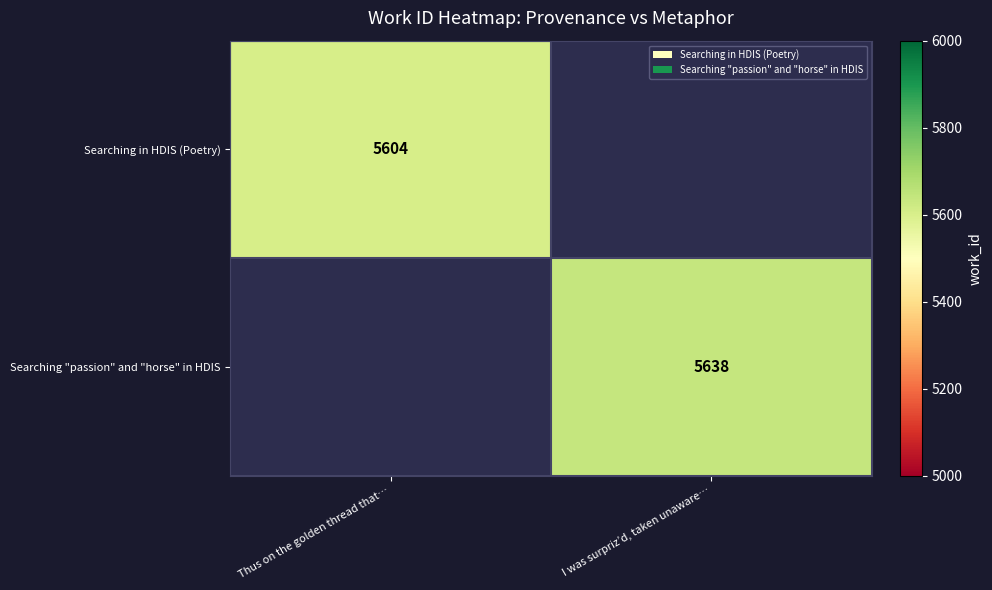

Is it true that Searching in HDIS (Poetry) equals 5604 at Thus on the golden thread that…?

True